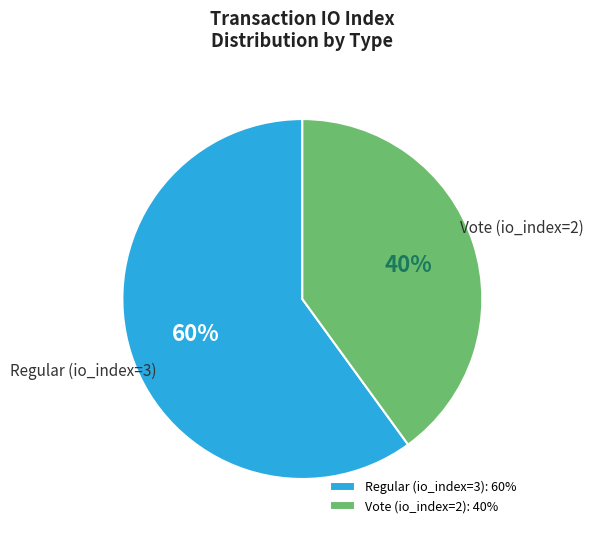

Combined, do Regular (io_index=3) and Vote (io_index=2) account for over 50%?

Yes